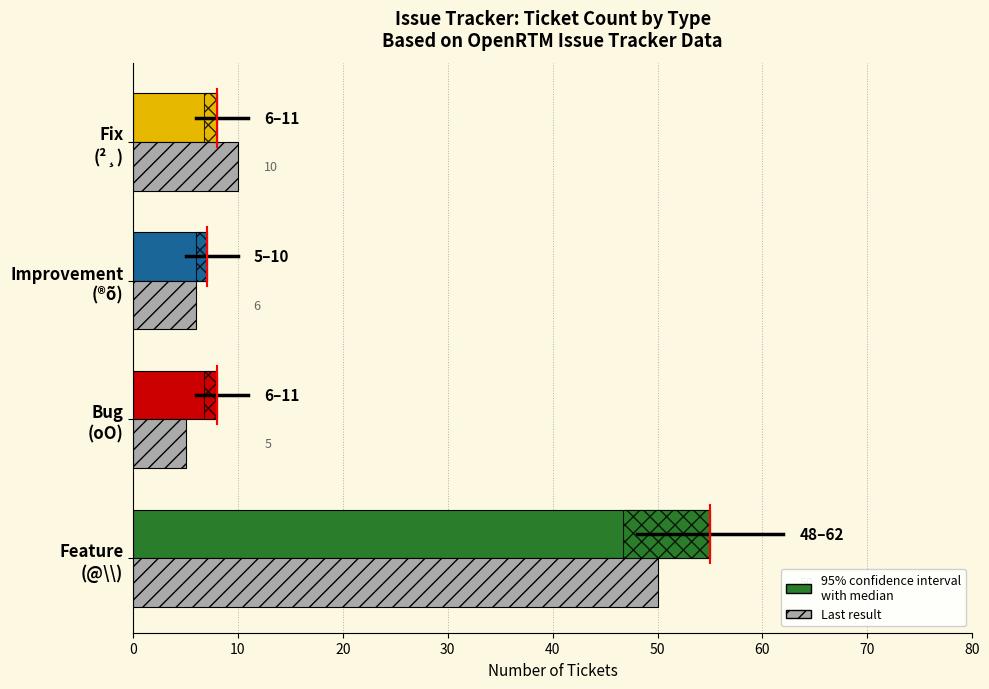

How many distinct data groups are displayed?

2